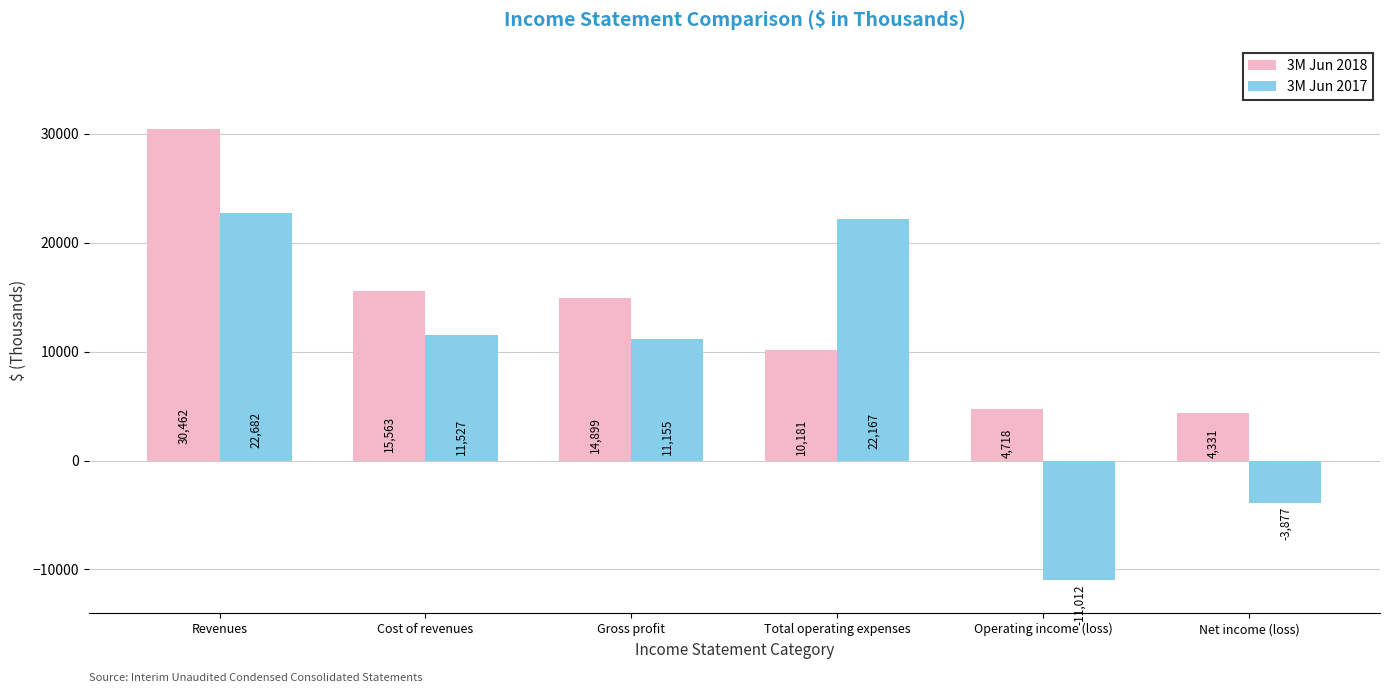

Count the number of categories in the chart.

6